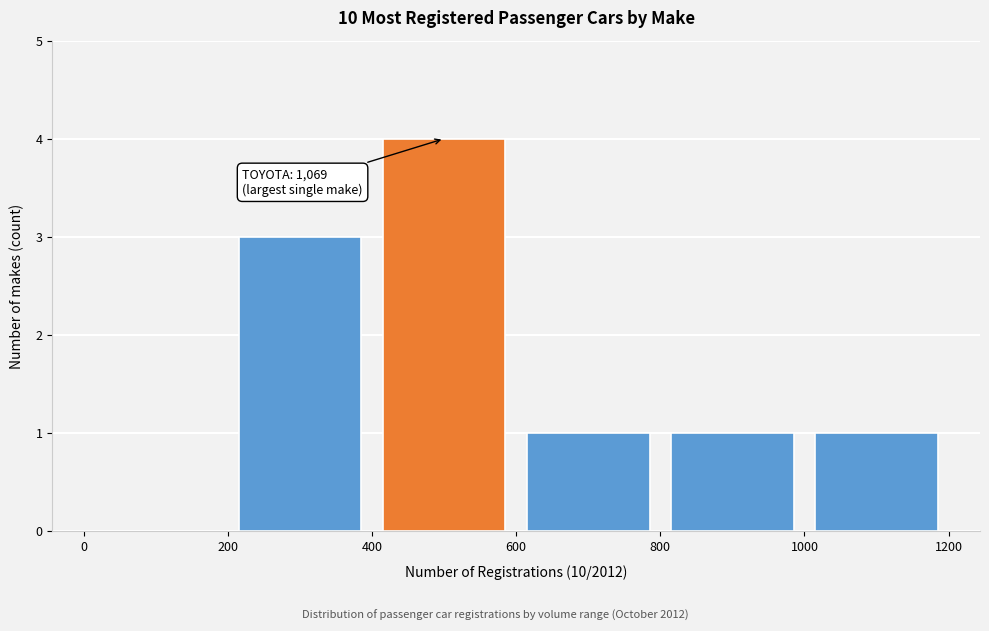

Which range on the x-axis has the tallest bar?

400 to 600